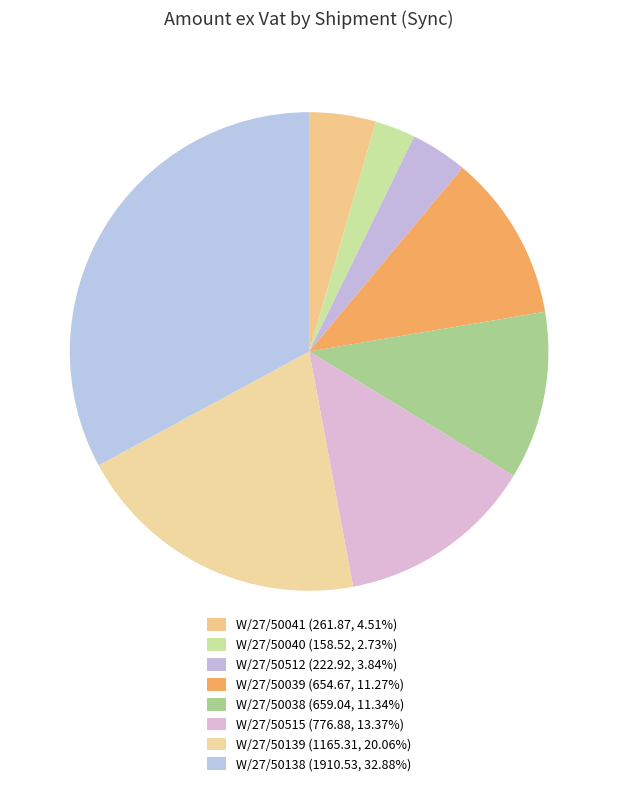

How many slices are in this pie chart?

8